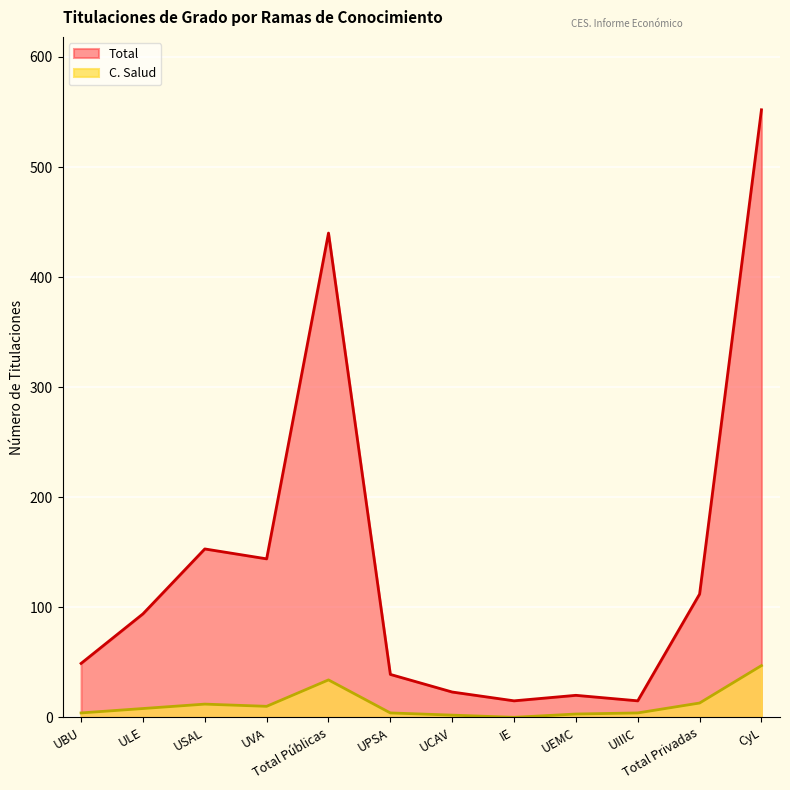

What is the label of the 2nd point from the right?

Total Privadas